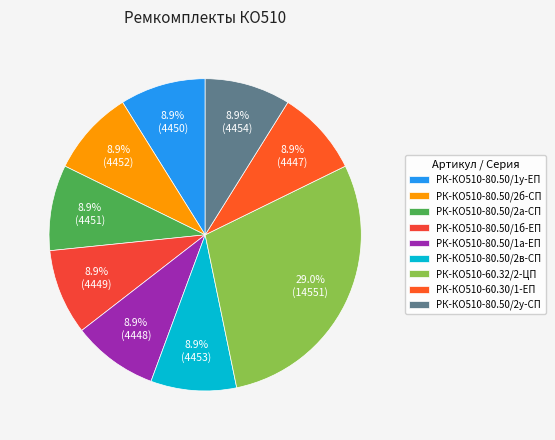

How many segments does this pie chart have?

9